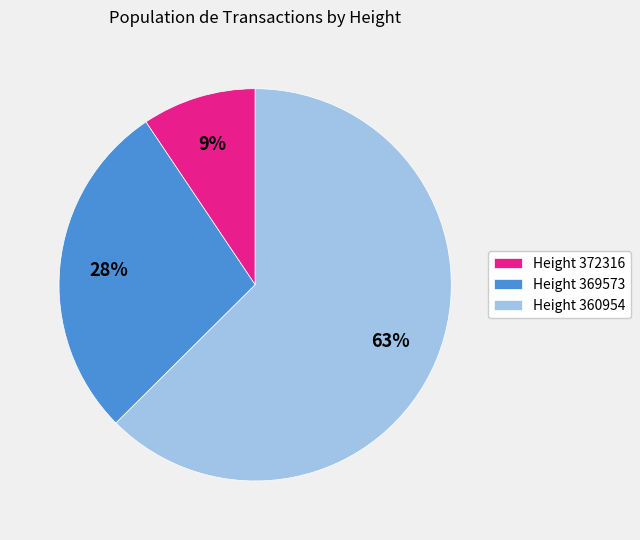

To the nearest percent, what percentage of the pie is Height 360954?

63%